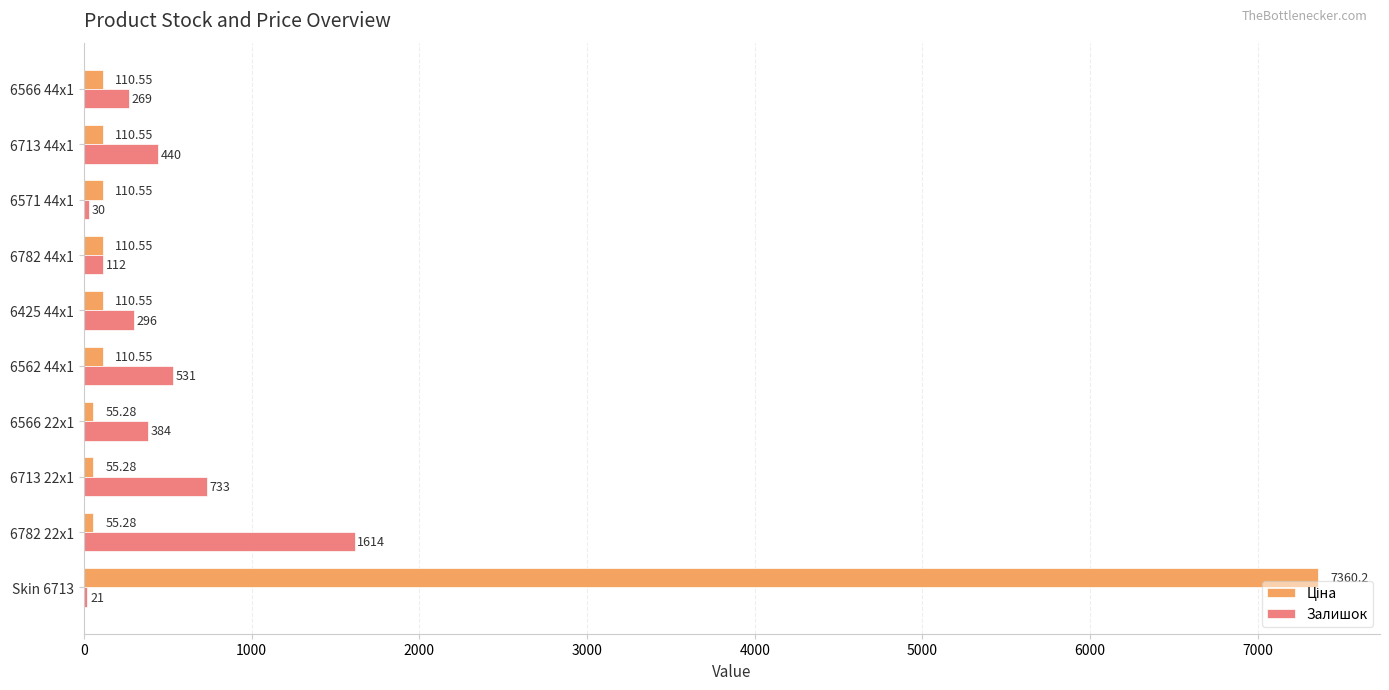

What is the sum of all Залишок values?

4430.0